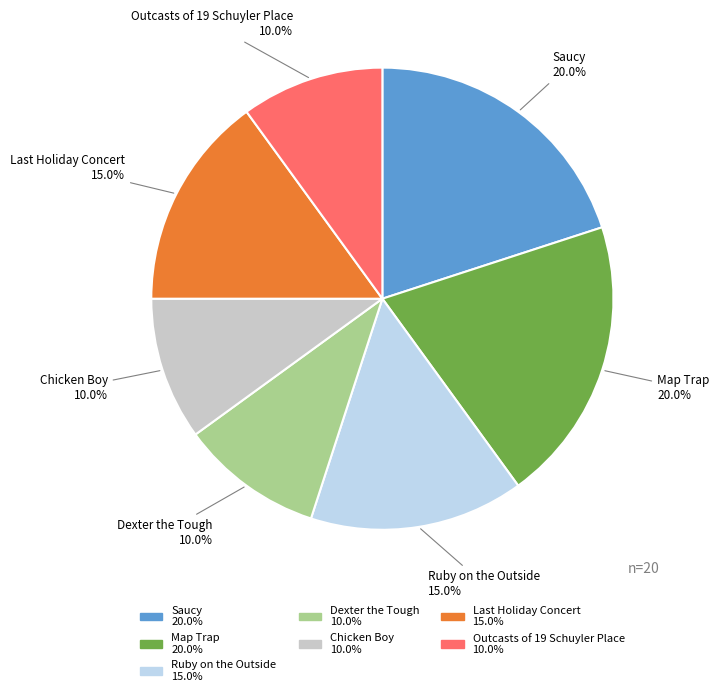

To the nearest percent, what is the average slice percentage?

14%